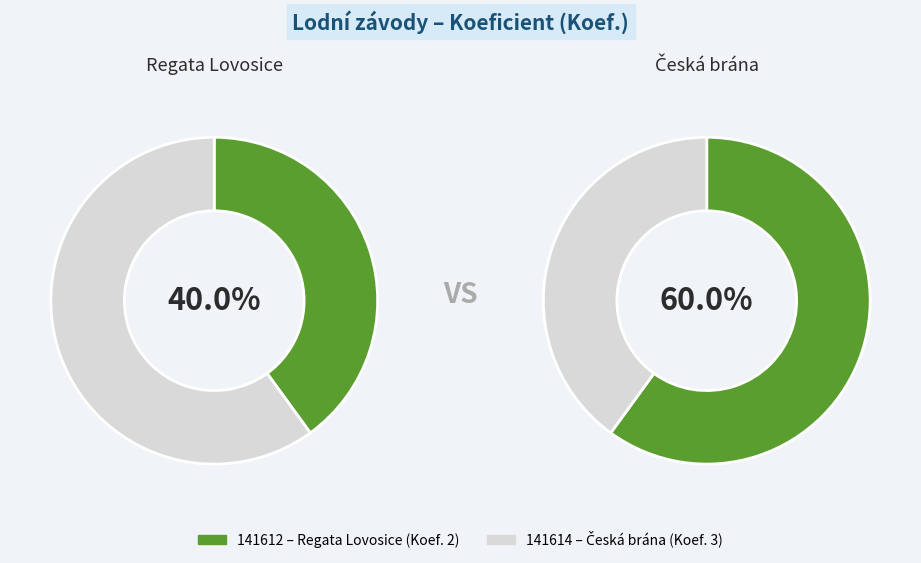

What is the change in value from 141612 to 141614?

+1